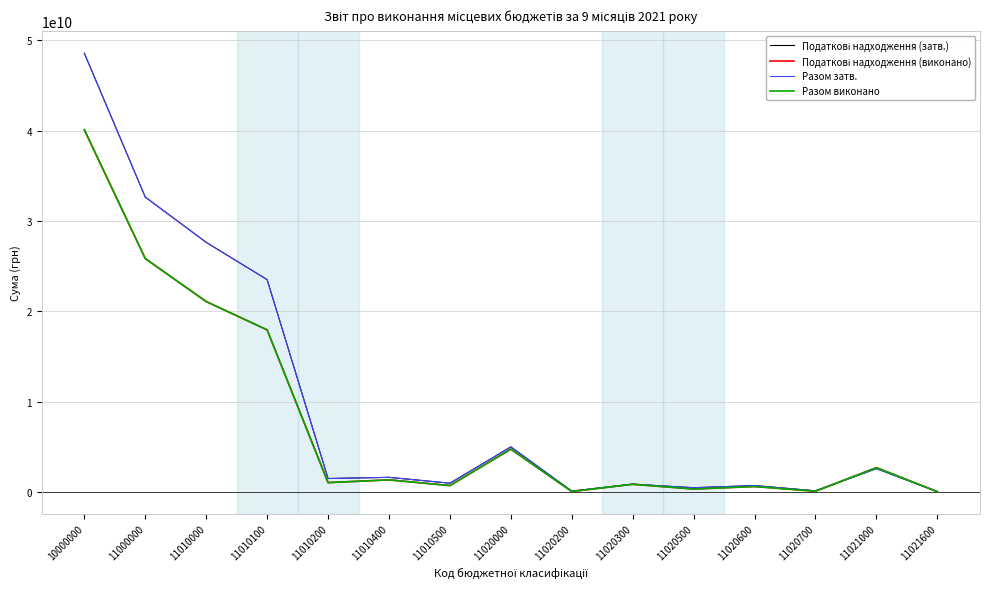

At which category is the sum across all series the highest?

10000000